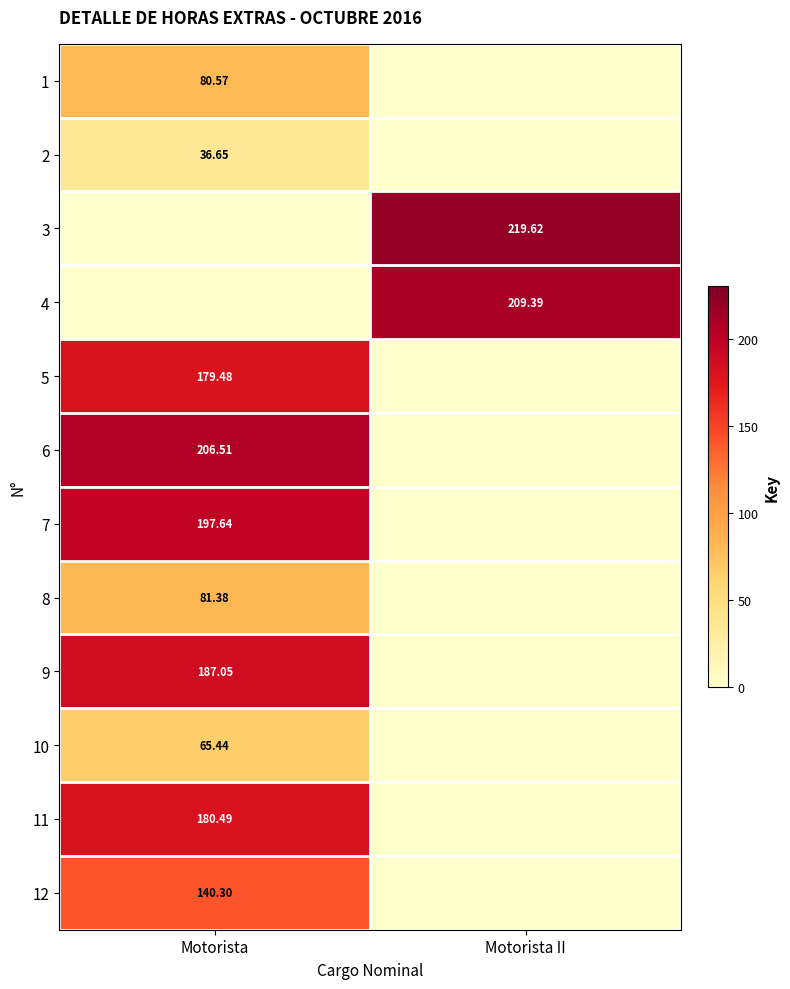

What is the sum of all 5 values?

179.5